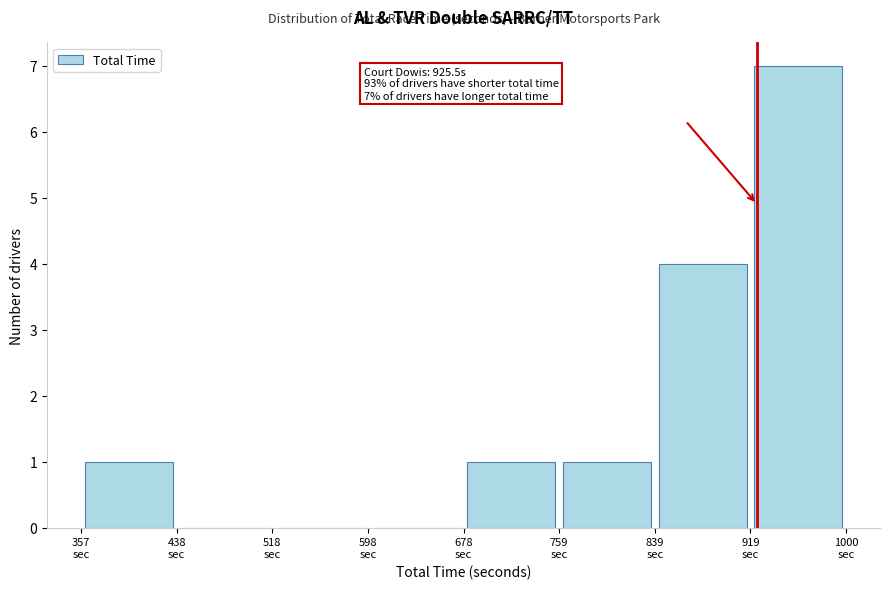

Over which range of the x-axis is the bar tallest?

920 to 1000